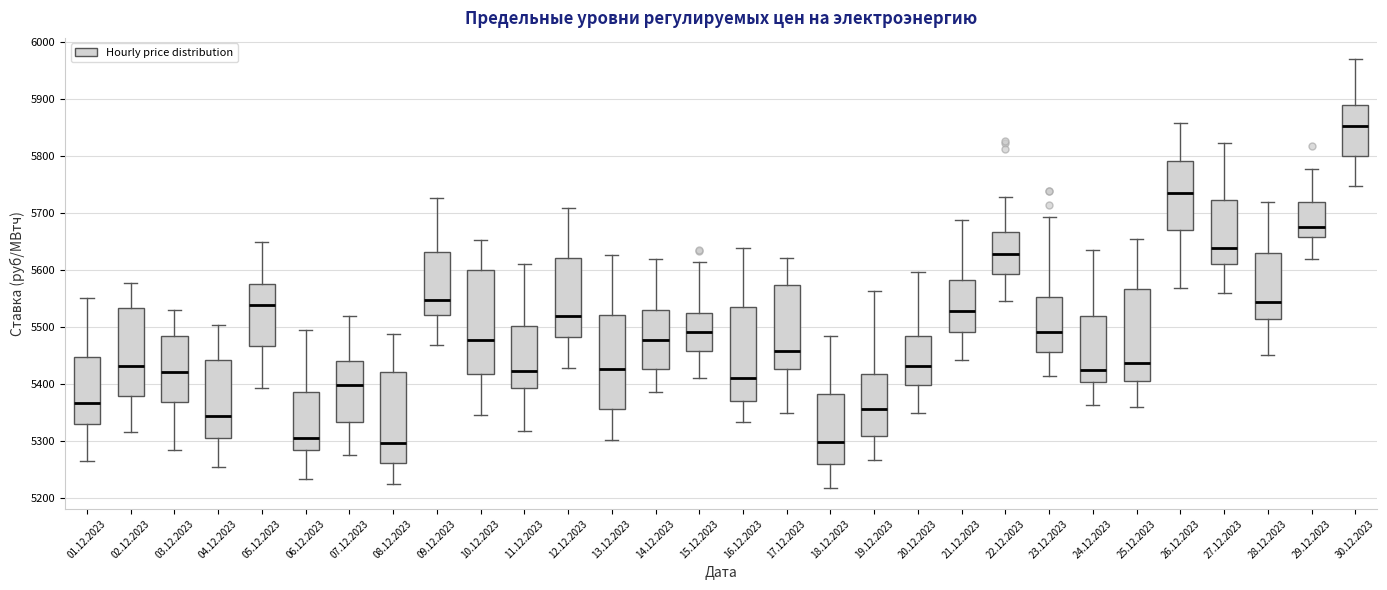

Reading left to right, transcribe this box plot: for each box, give where its median line is, the range the box spans, and where its two whiskers end, as read against the y-axis. The values are not printed on the chart, so give them approximately, as read against the axis.

01.12.2023: median 5370, box 5330 to 5450, whiskers 5260 to 5550
02.12.2023: median 5430, box 5380 to 5530, whiskers 5320 to 5580
03.12.2023: median 5420, box 5370 to 5480, whiskers 5280 to 5530
04.12.2023: median 5340, box 5310 to 5440, whiskers 5250 to 5500
05.12.2023: median 5540, box 5470 to 5580, whiskers 5390 to 5650
06.12.2023: median 5310, box 5280 to 5390, whiskers 5230 to 5490
07.12.2023: median 5400, box 5330 to 5440, whiskers 5280 to 5520
08.12.2023: median 5300, box 5260 to 5420, whiskers 5220 to 5490
09.12.2023: median 5550, box 5520 to 5630, whiskers 5470 to 5730
10.12.2023: median 5480, box 5420 to 5600, whiskers 5350 to 5650
11.12.2023: median 5420, box 5390 to 5500, whiskers 5320 to 5610
12.12.2023: median 5520, box 5480 to 5620, whiskers 5430 to 5710
13.12.2023: median 5430, box 5360 to 5520, whiskers 5300 to 5630
14.12.2023: median 5480, box 5430 to 5530, whiskers 5390 to 5620
15.12.2023: median 5490, box 5460 to 5530, whiskers 5410 to 5610
16.12.2023: median 5410, box 5370 to 5540, whiskers 5330 to 5640
17.12.2023: median 5460, box 5430 to 5570, whiskers 5350 to 5620
18.12.2023: median 5300, box 5260 to 5380, whiskers 5220 to 5480
19.12.2023: median 5360, box 5310 to 5420, whiskers 5270 to 5560
20.12.2023: median 5430, box 5400 to 5480, whiskers 5350 to 5600
21.12.2023: median 5530, box 5490 to 5580, whiskers 5440 to 5690
22.12.2023: median 5630, box 5590 to 5670, whiskers 5550 to 5730
23.12.2023: median 5490, box 5460 to 5550, whiskers 5410 to 5690
24.12.2023: median 5420, box 5400 to 5520, whiskers 5360 to 5630
25.12.2023: median 5440, box 5400 to 5570, whiskers 5360 to 5650
26.12.2023: median 5730, box 5670 to 5790, whiskers 5570 to 5860
27.12.2023: median 5640, box 5610 to 5720, whiskers 5560 to 5820
28.12.2023: median 5540, box 5510 to 5630, whiskers 5450 to 5720
29.12.2023: median 5680, box 5660 to 5720, whiskers 5620 to 5780
30.12.2023: median 5850, box 5800 to 5890, whiskers 5750 to 5970